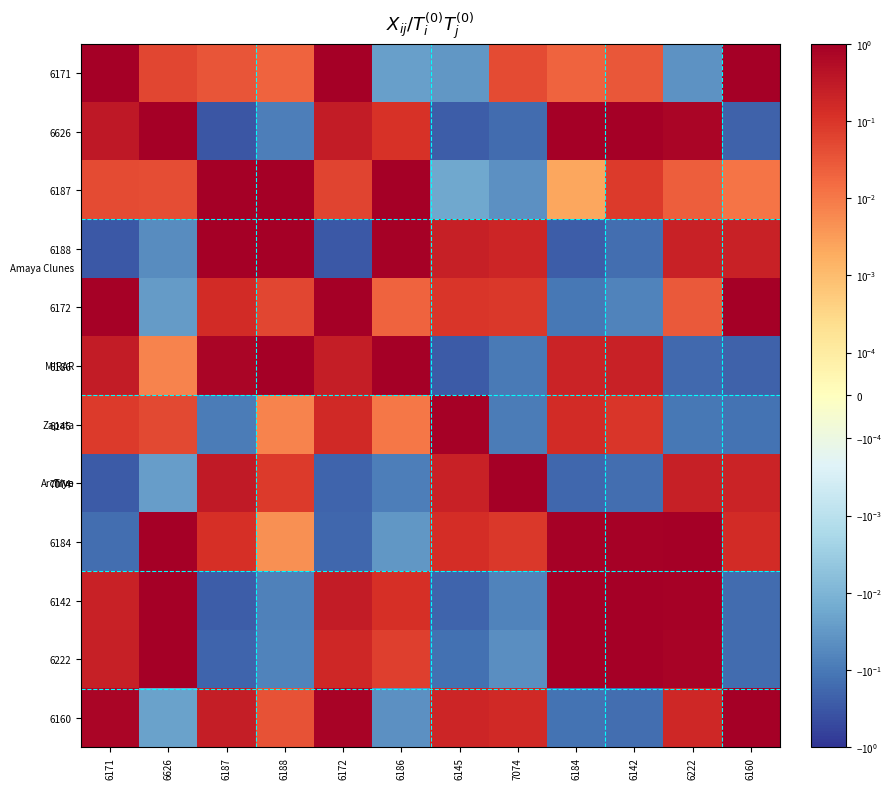

How many categories are shown in the chart?

12